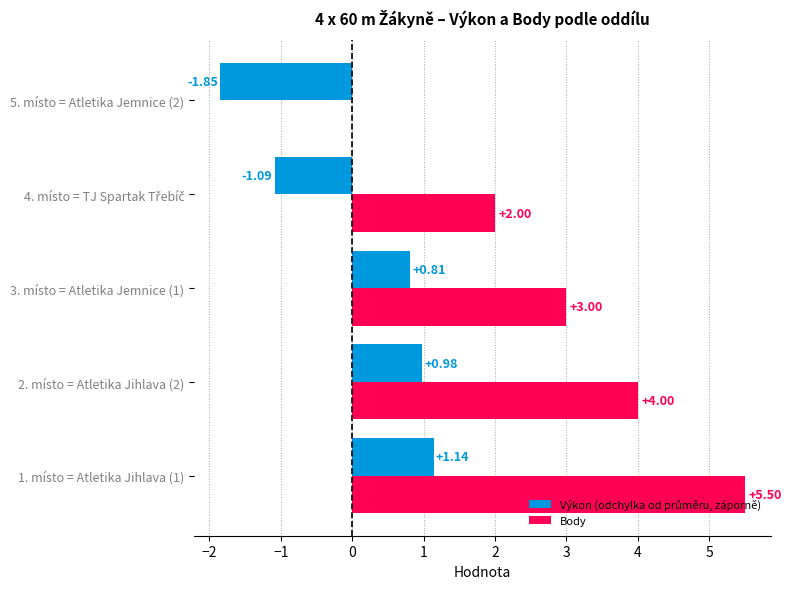

Which series has the largest total across all categories?

Body